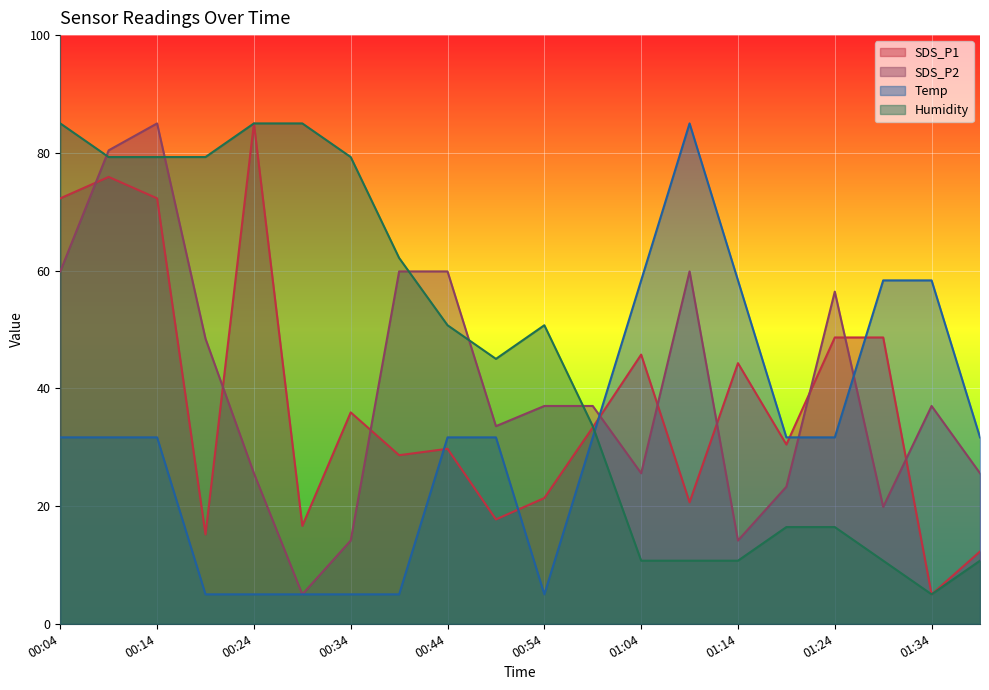

At which category is the sum across all series the highest?

00:14